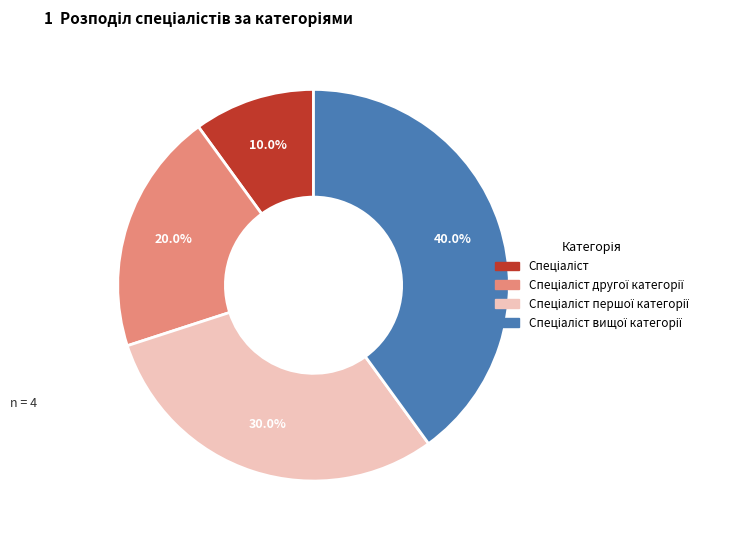

Does any single category account for the majority?

No